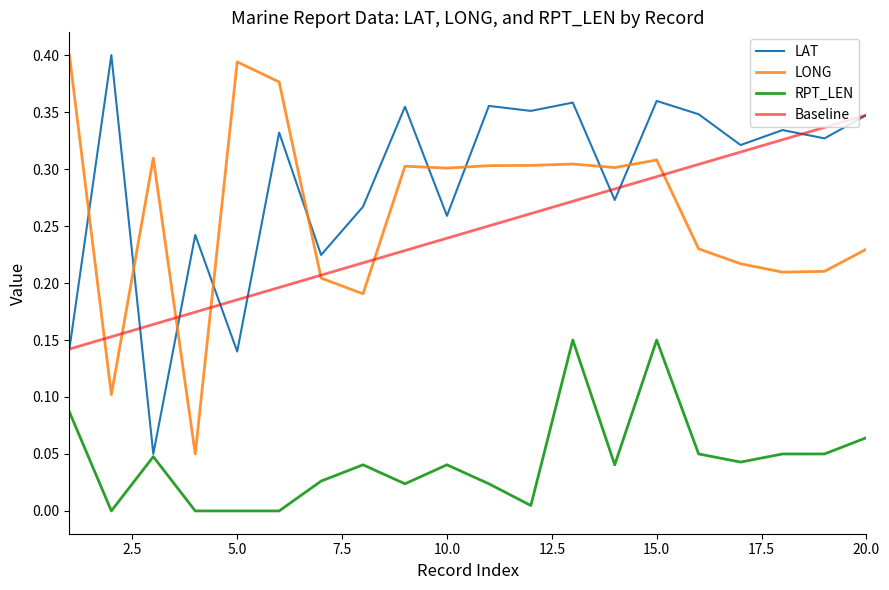

True or false: Baseline and RPT_LEN intersect in this chart.

False